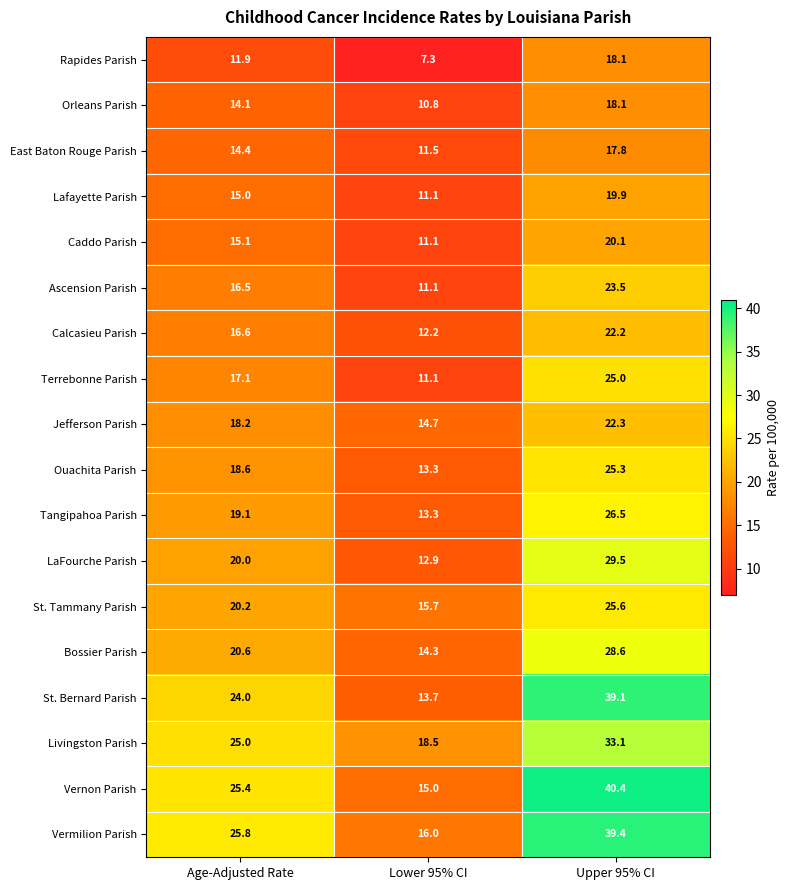

How many distinct data groups are displayed?

18